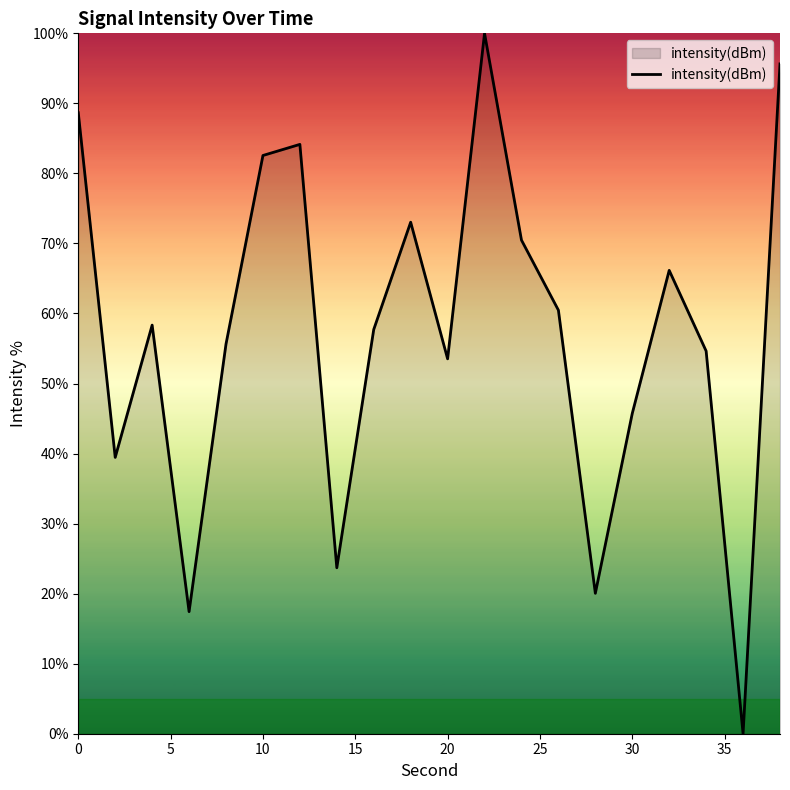

Is this an area chart (filled region under the line)?

Yes